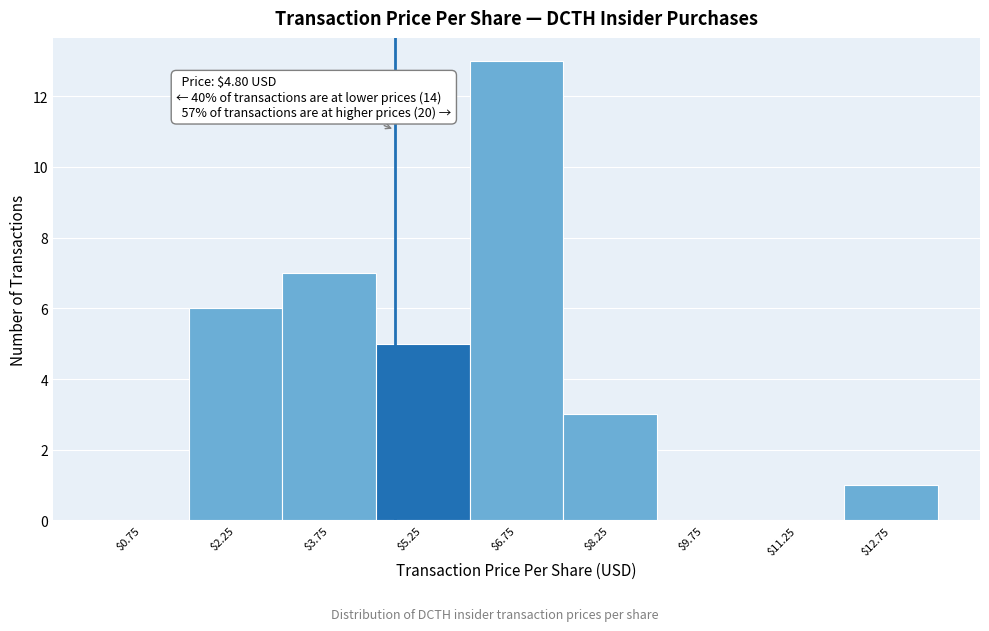

Which range on the x-axis has the tallest bar?

6.0 to 7.5